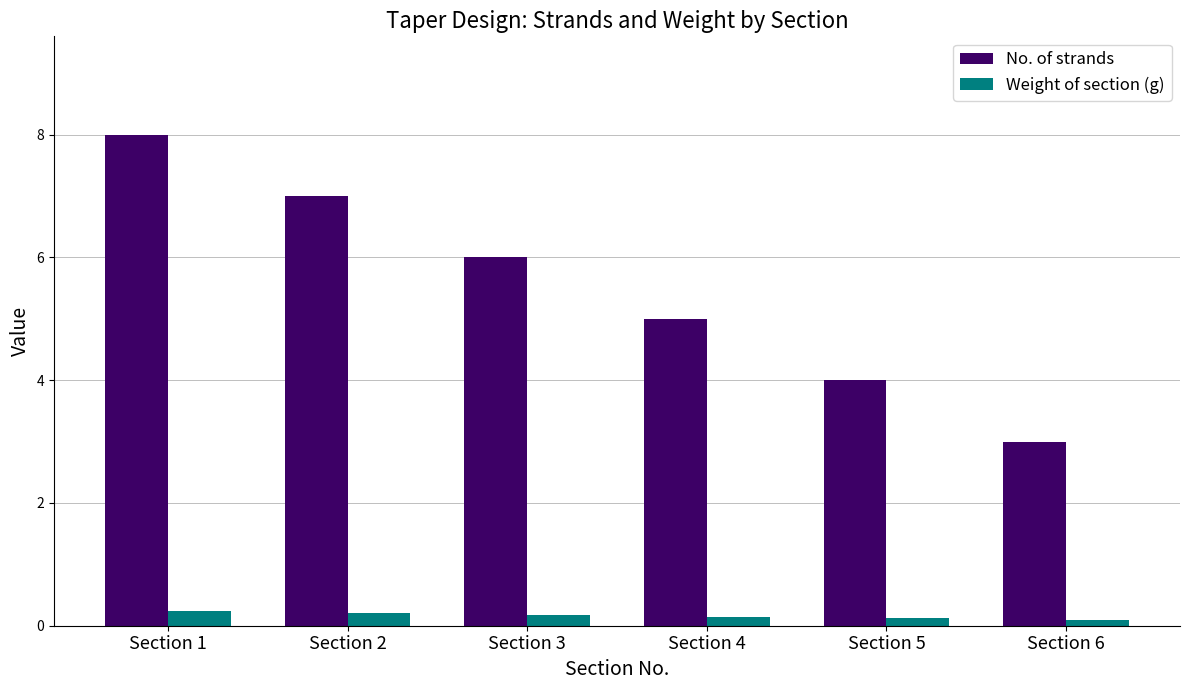

At Section 4, list the series in order from smallest to largest.

Weight of section (g), No. of strands